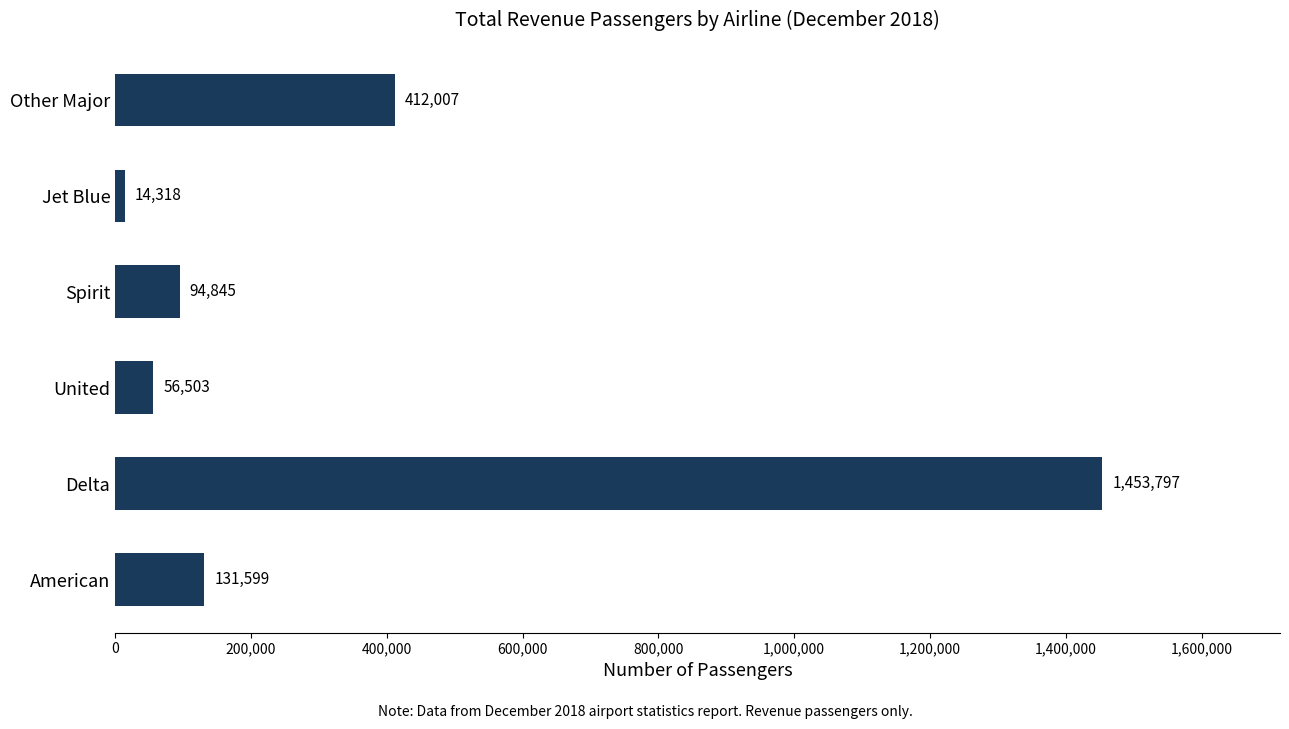

How many bars are there in total?

6